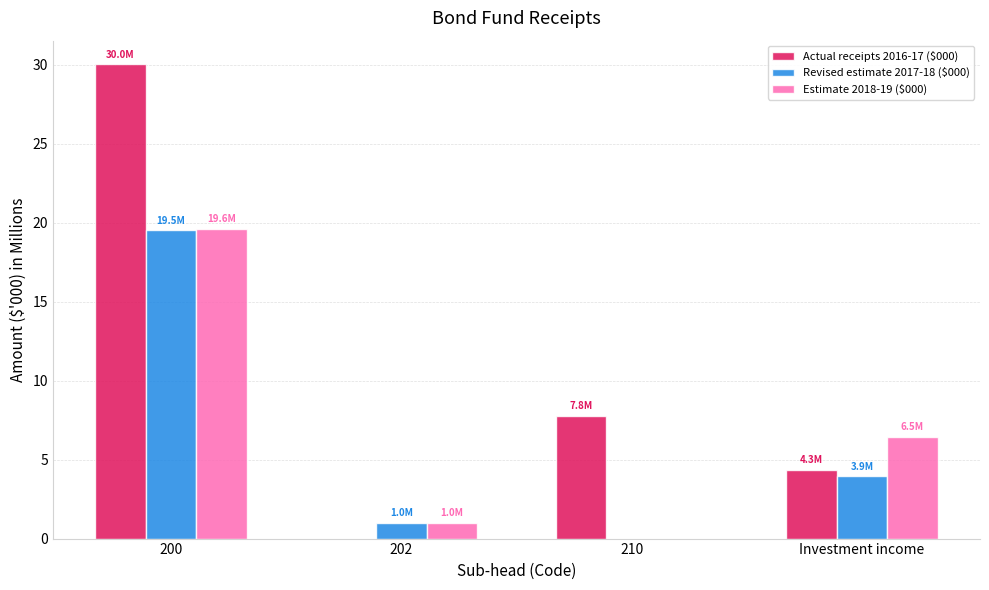

Where is Actual receipts 2016-17 ($000) nearest to the value 15?

210